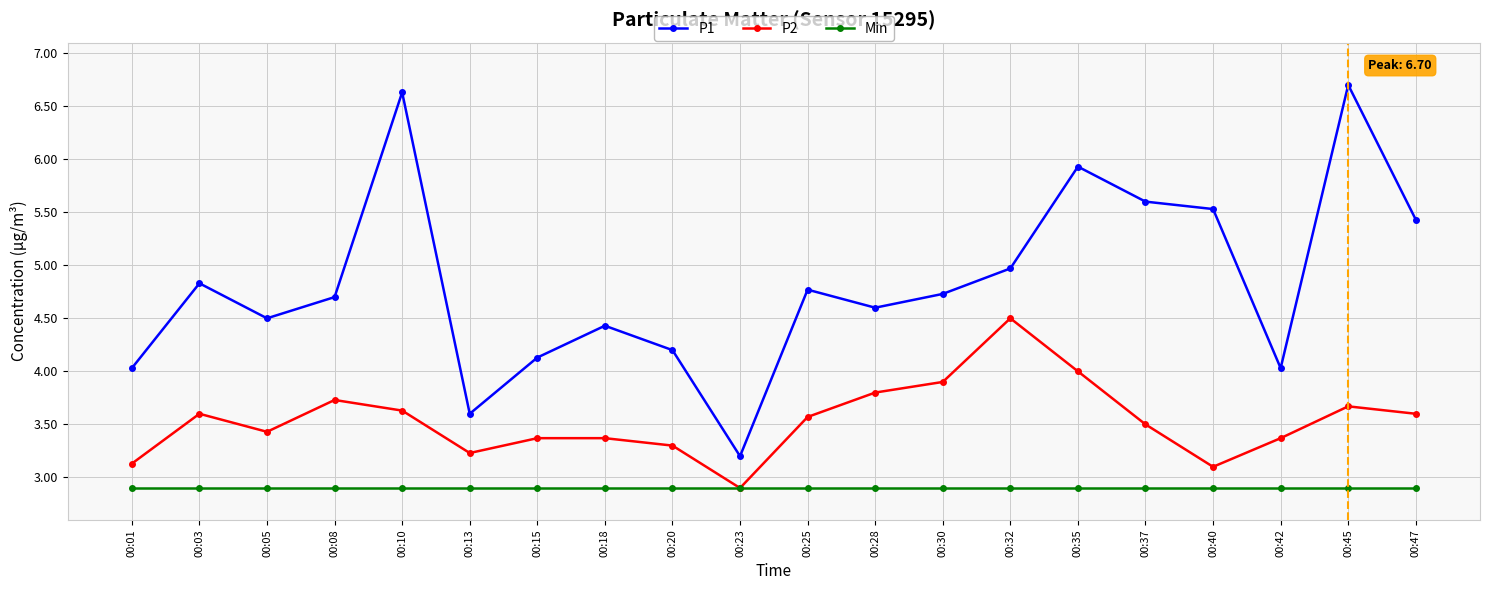

Which series changed the most between 00:01 and 00:15?

P2